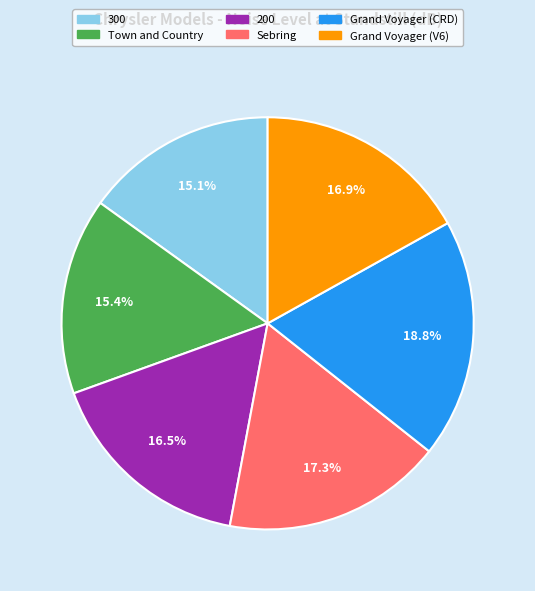

Which category has the biggest portion of the pie?

Grand Voyager (CRD)